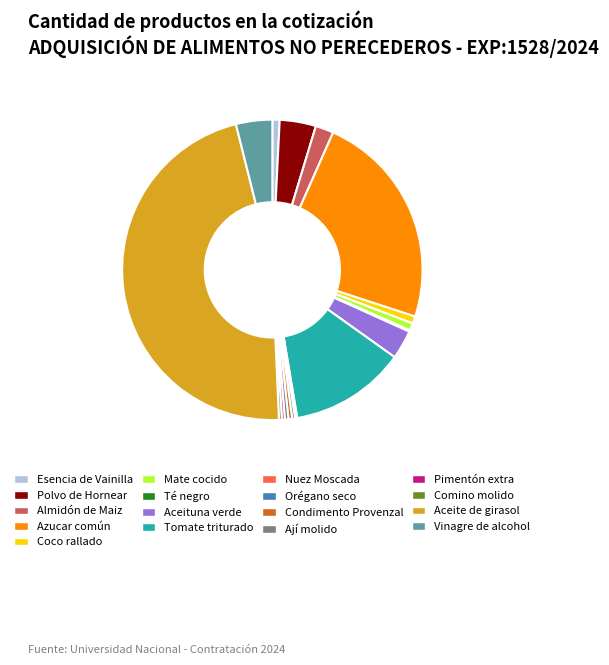

The Almidón de Maiz slice represents 2% of the pie. True or false?

True